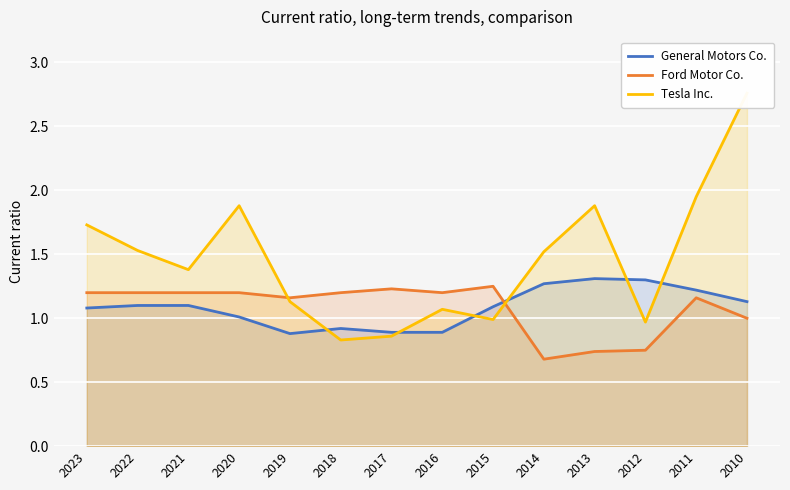

Which series ends up on top after the final intersection of Tesla Inc. and General Motors Co.?

Tesla Inc.